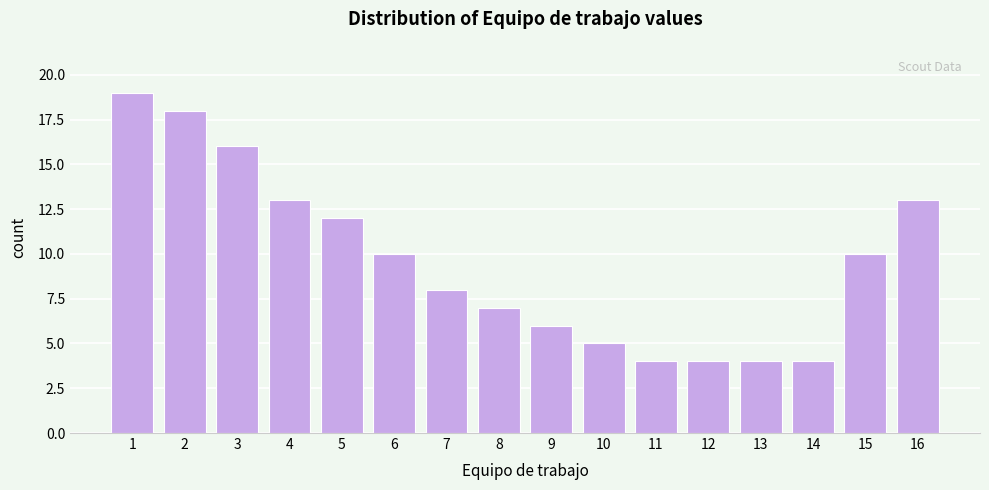

Reading right to left, what are all the values shown in this chart?

13	10	4	4	4	4	5	6	7	8	10	12	13	16	18	19